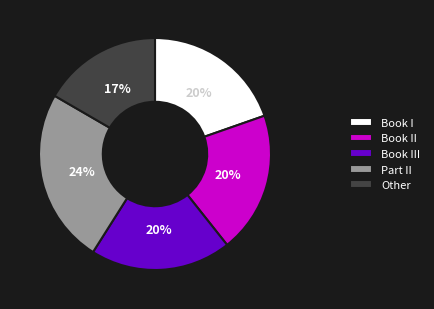

What percentage is the Part II slice, to the nearest percent?

24%